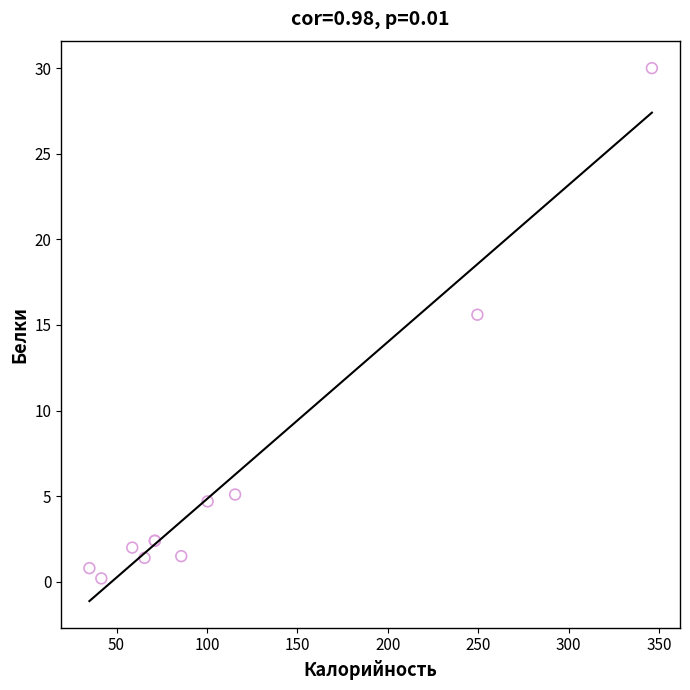

What Y value in the scatter plot is closest to 15?

15.6